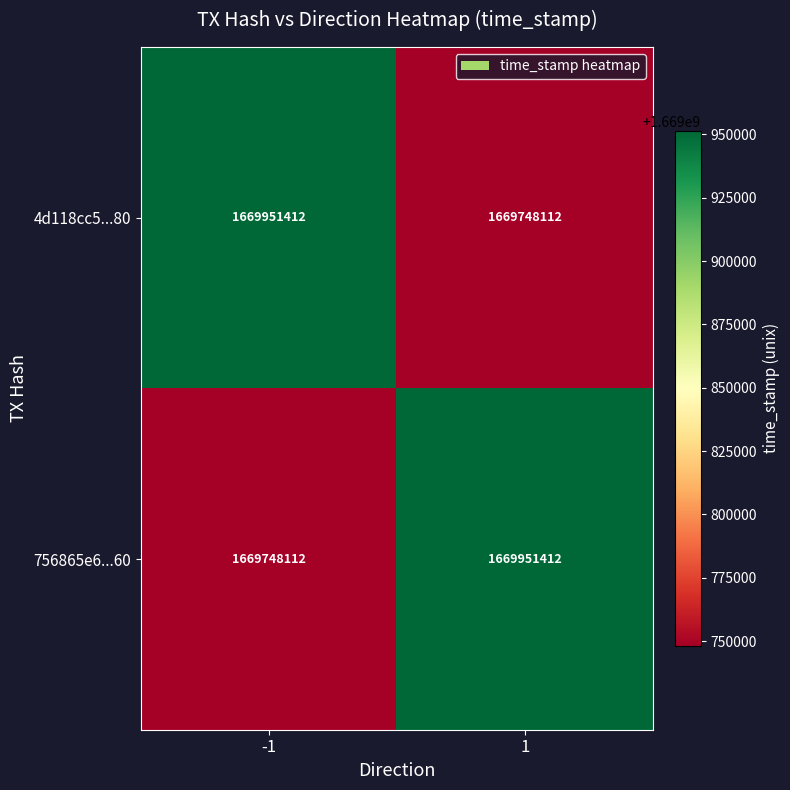

Reading right to left, what are all the values shown in this chart?

4d118cc5...80: 1669748112	1669951412
756865e6...60: 1669951412	1669748112